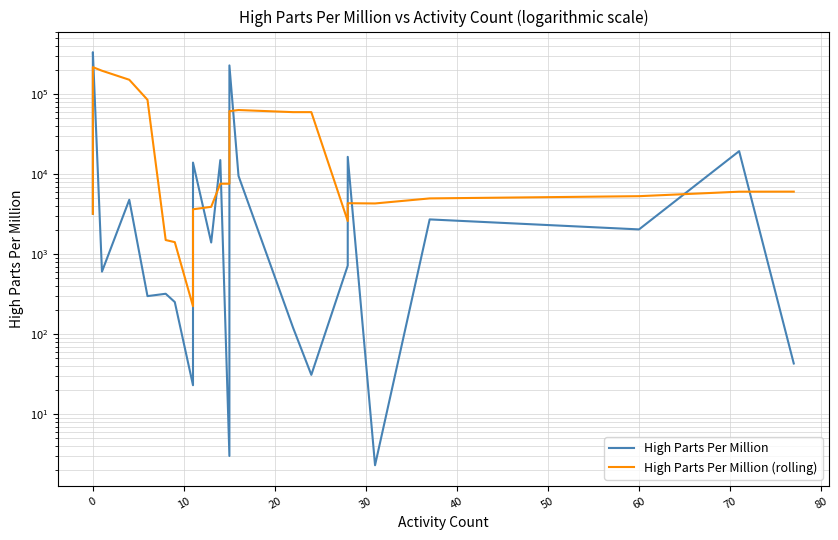

What is the average value of the High Parts Per Million series?

47295.1